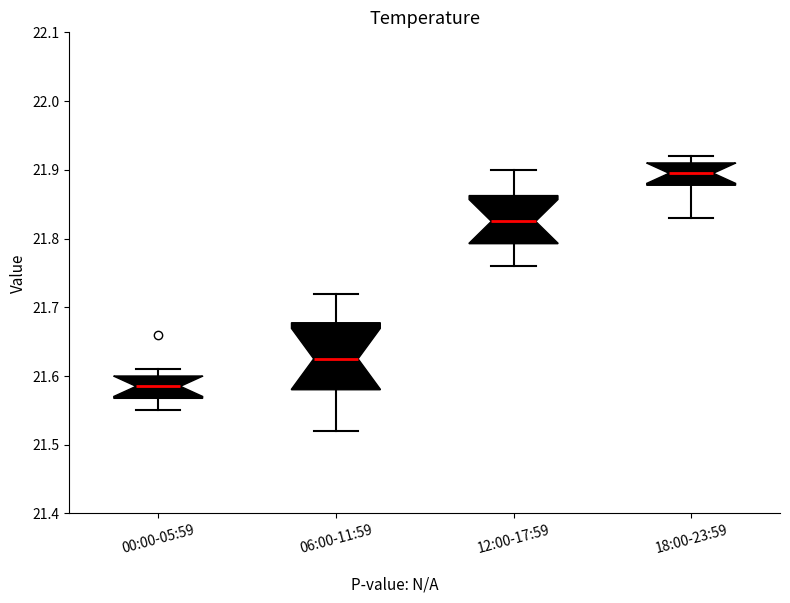

Reading left to right, transcribe this box plot: for each box, give where its median line is, the range the box spans, and where its two whiskers end, as read against the y-axis. The values are not printed on the chart, so give them approximately, as read against the axis.

00:00-05:59: median 21.59, box 21.57 to 21.60, whiskers 21.55 to 21.61
06:00-11:59: median 21.63, box 21.58 to 21.68, whiskers 21.52 to 21.72
12:00-17:59: median 21.83, box 21.79 to 21.86, whiskers 21.76 to 21.90
18:00-23:59: median 21.90, box 21.88 to 21.91, whiskers 21.83 to 21.92